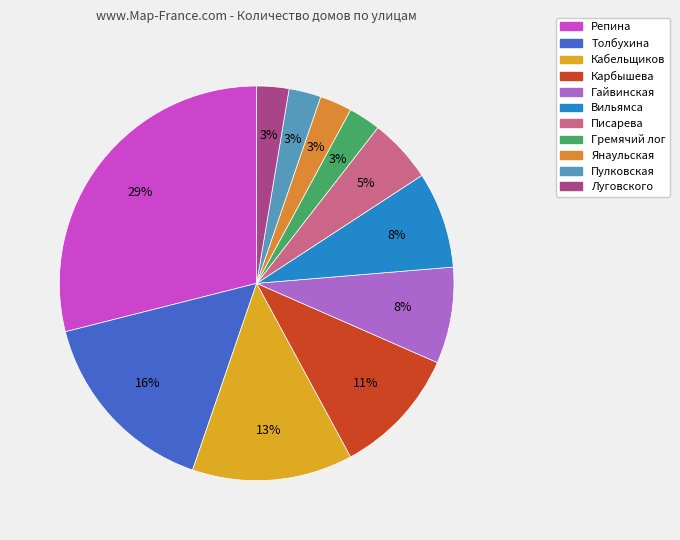

What portion of the pie excludes Гремячий лог?

97.4%